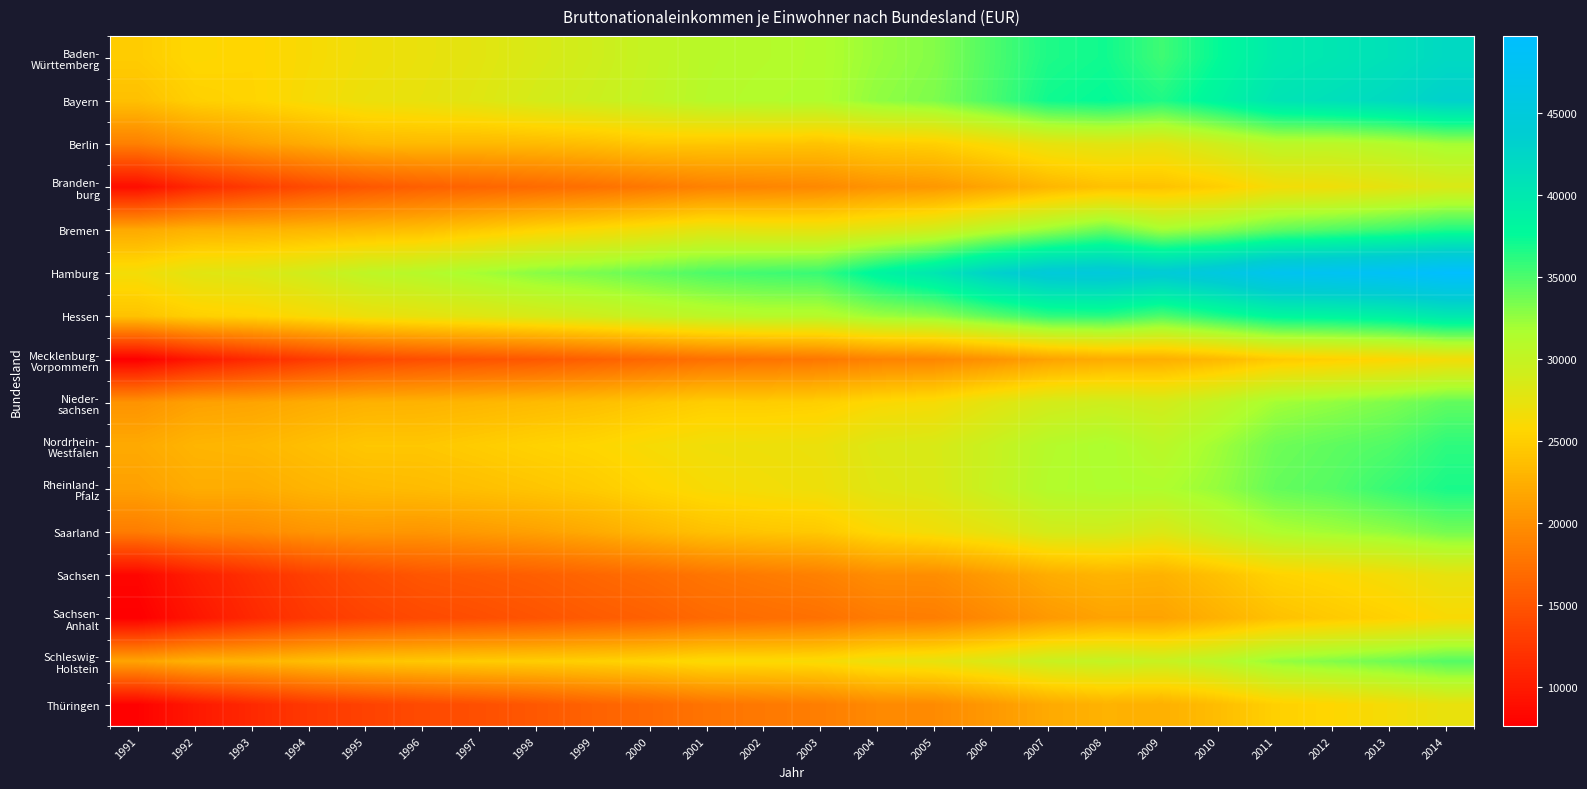

How many categories are shown in the chart?

24